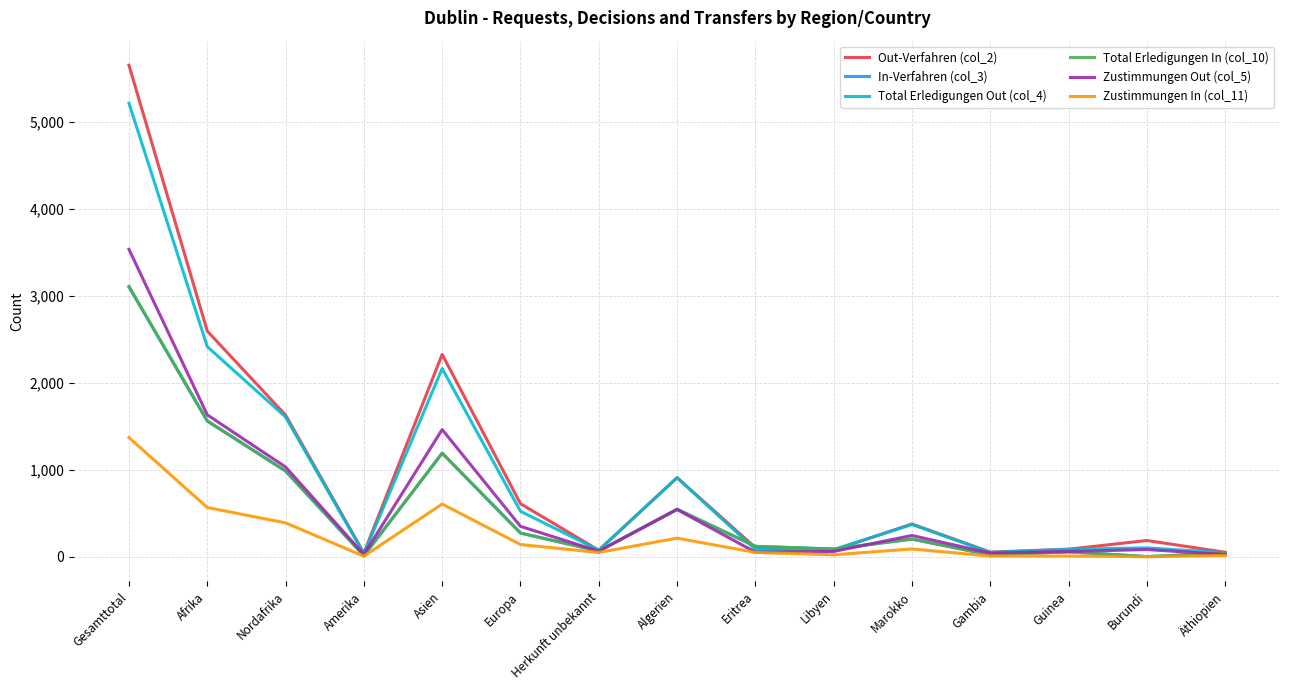

What is the difference between the highest and lowest values at Nordafrika?

1238